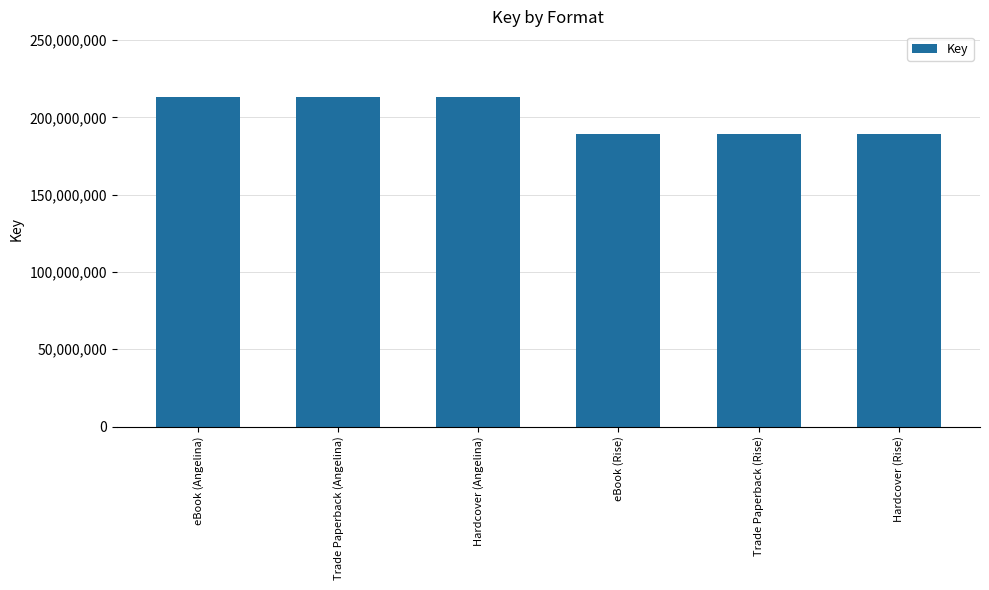

How many categories are shown in the chart?

6